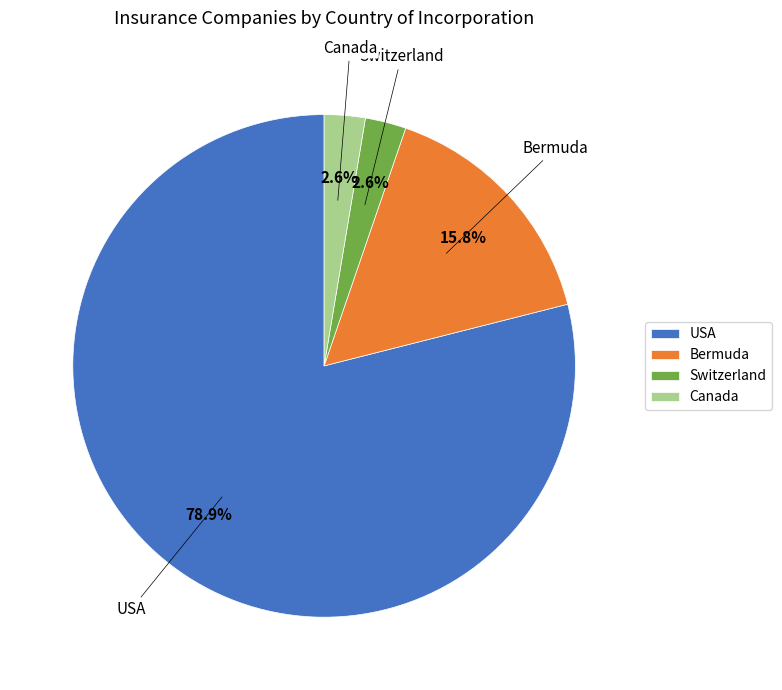

Between Bermuda and Switzerland, which is larger?

Bermuda